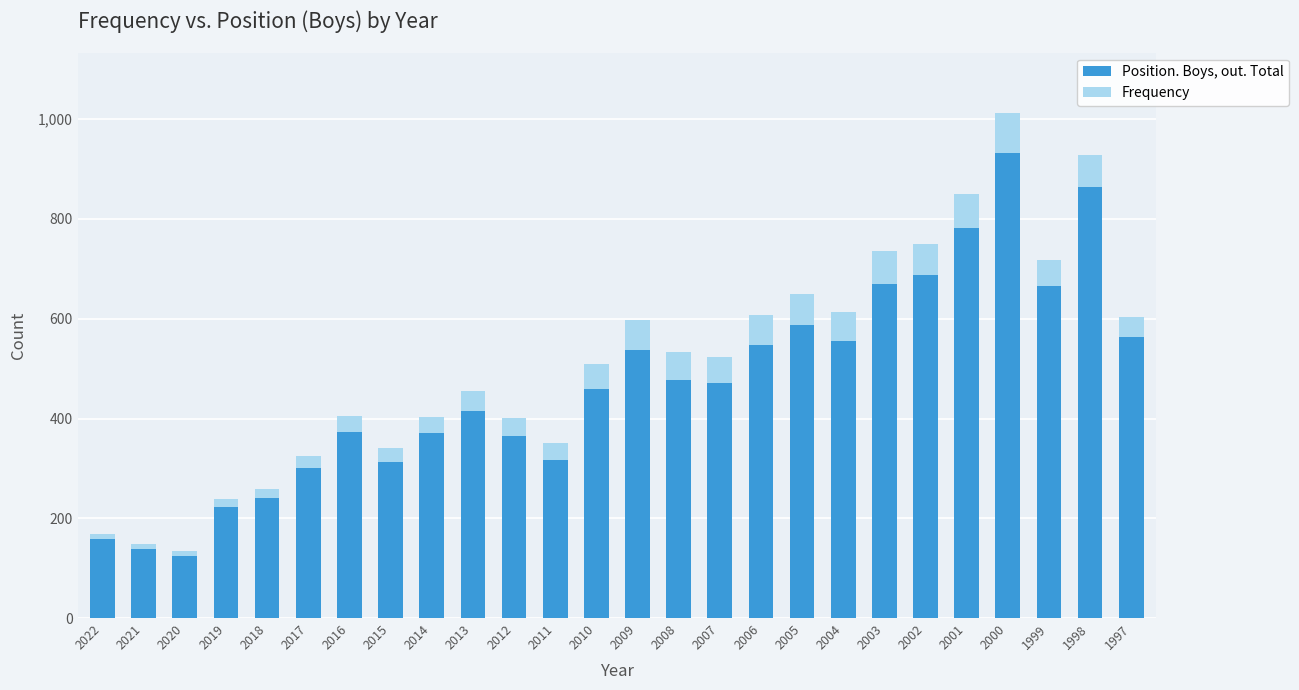

Does the chart contain any negative values?

No